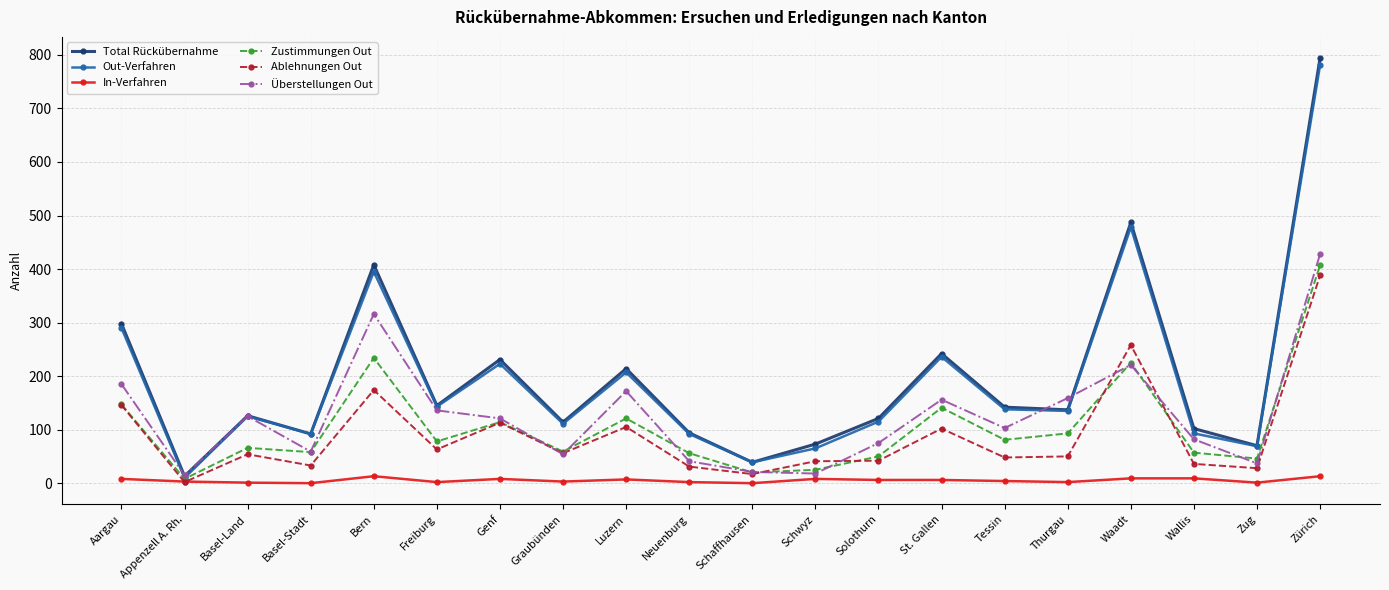

What is the label of the 13th point from the right?

Graubünden